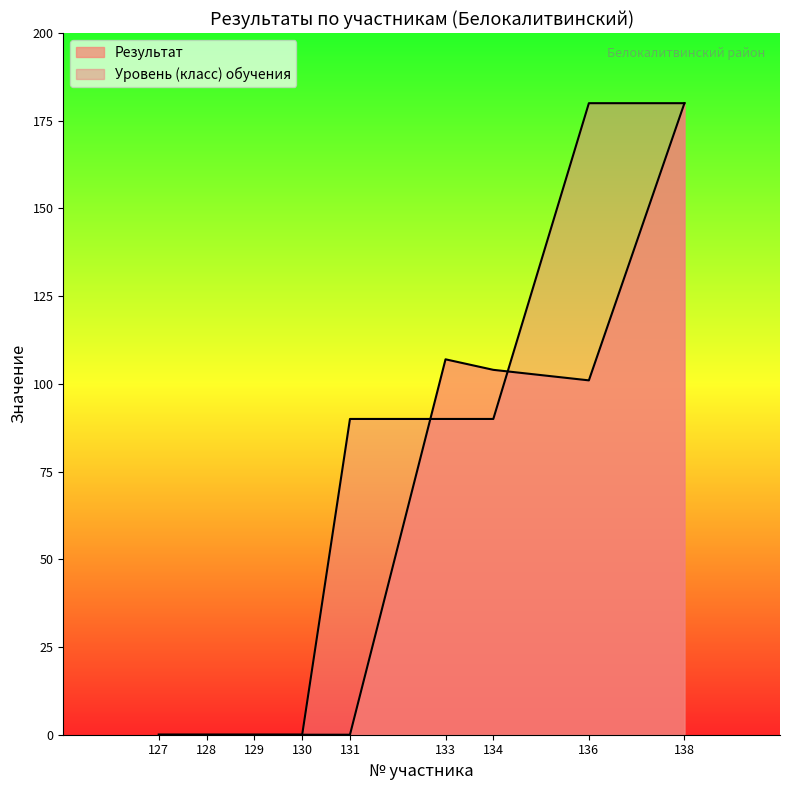

How many lines are shown in the chart?

2